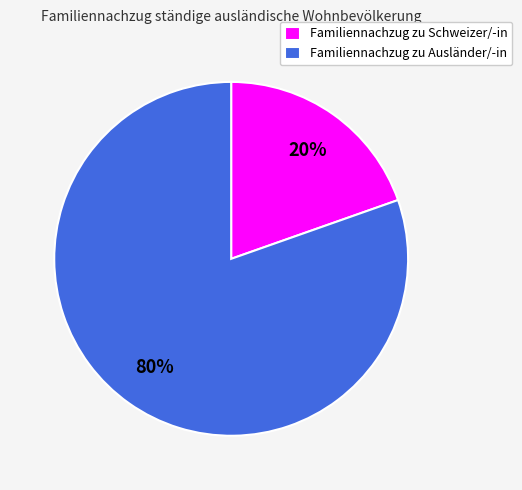

Do Familiennachzug zu Ausländer/-in and Familiennachzug zu Schweizer/-in together represent more than half of the pie?

Yes